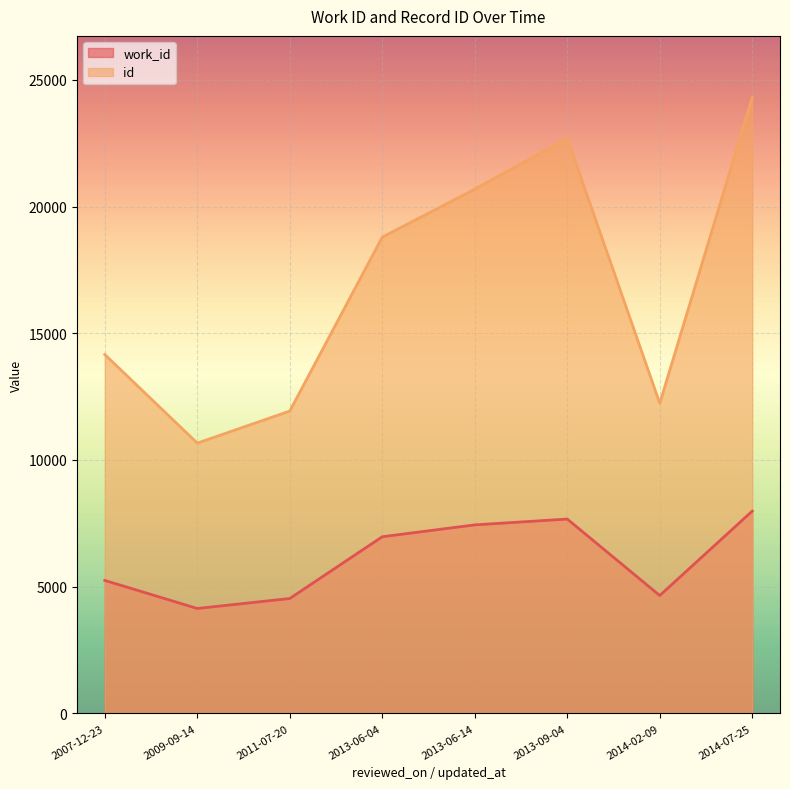

True or false: work_id has more than 1 interior local peaks.

False